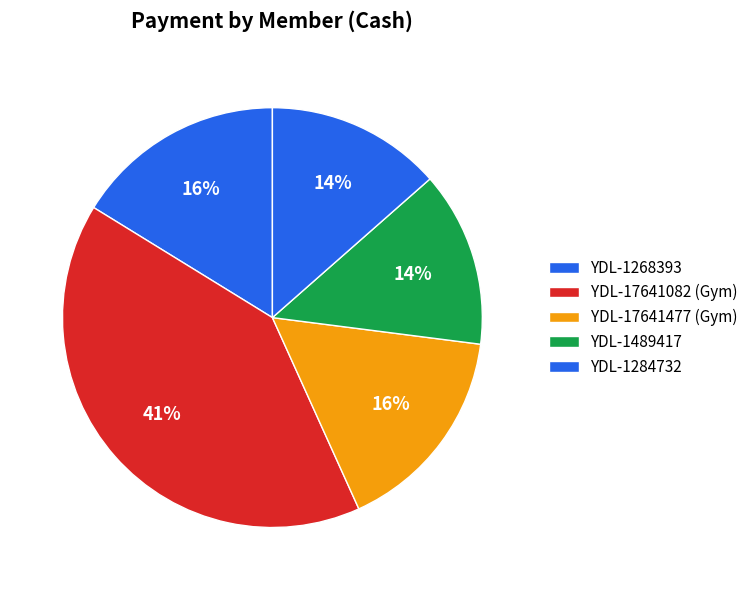

How many segments does this pie chart have?

5